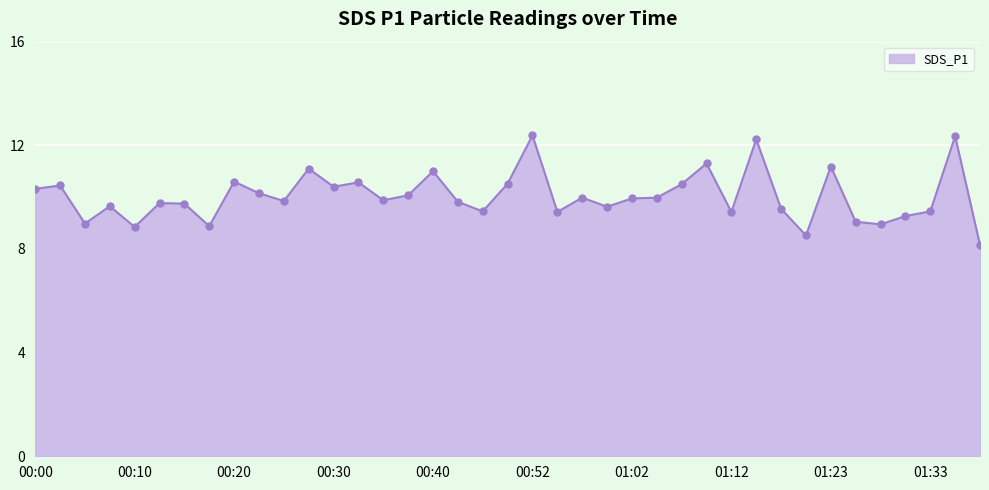

What is the average value?

10.0